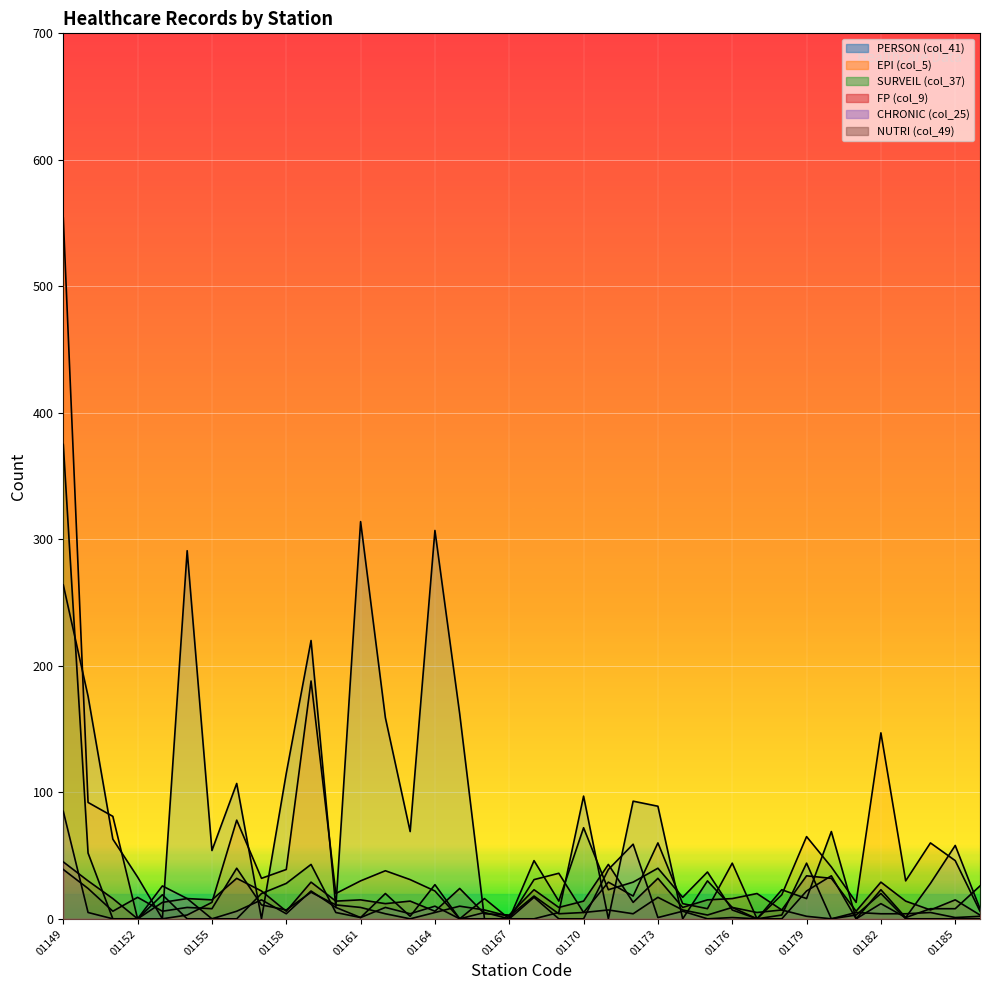

What is the difference between the second highest and second lowest values in the CHRONIC (col_25) series?

59